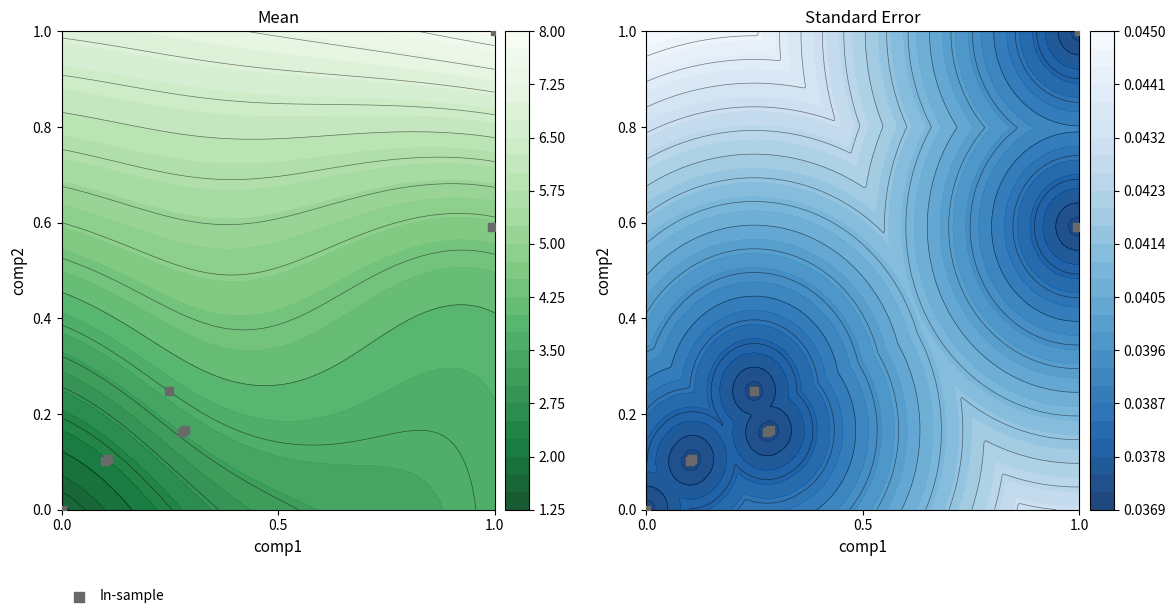

How many positive values are there?

7